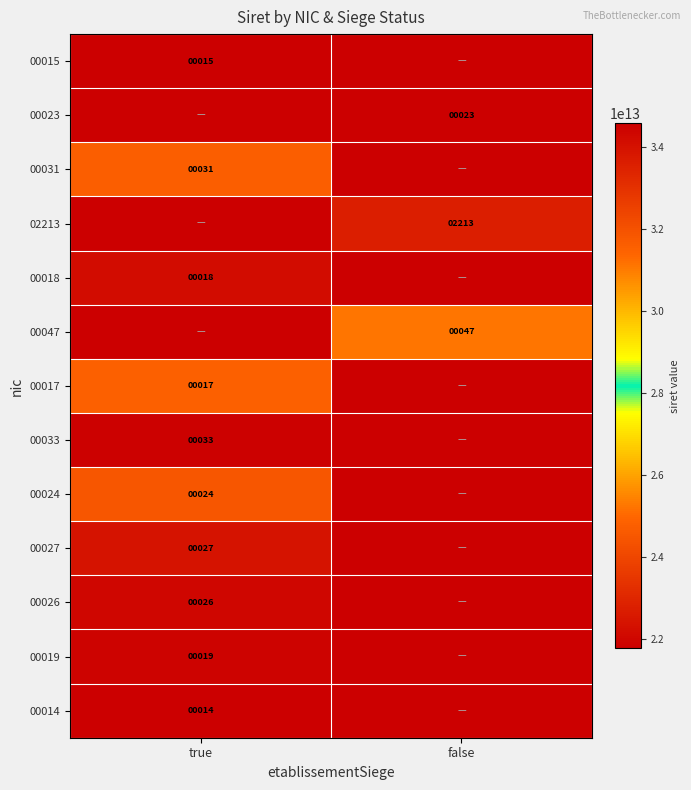

What is the maximum value shown in the chart?

34584132400014